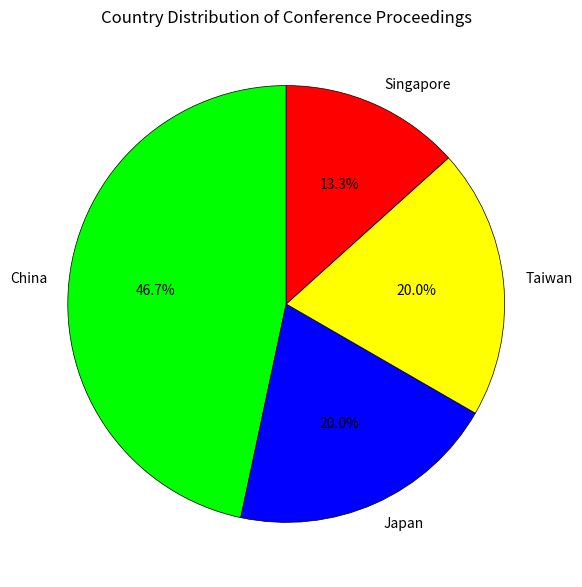

Is it true that Singapore is 21% of the pie?

False